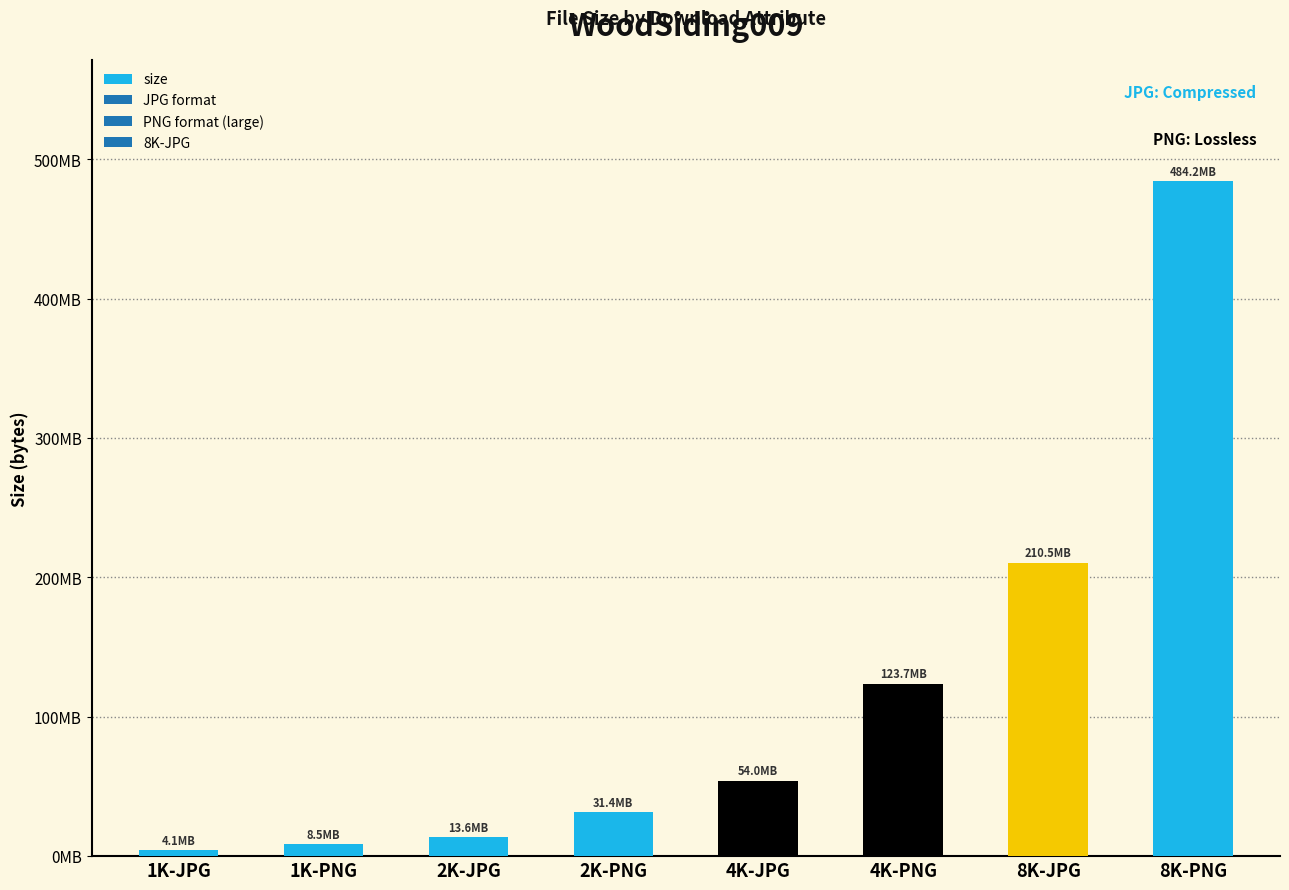

What is the label of the 6th bar from the right?

2K-JPG